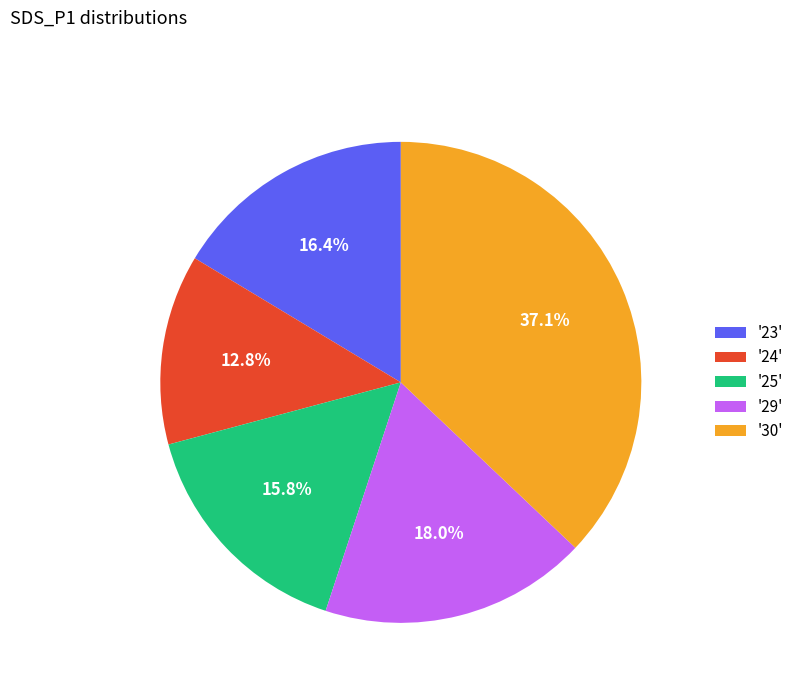

How many segments does this pie chart have?

5